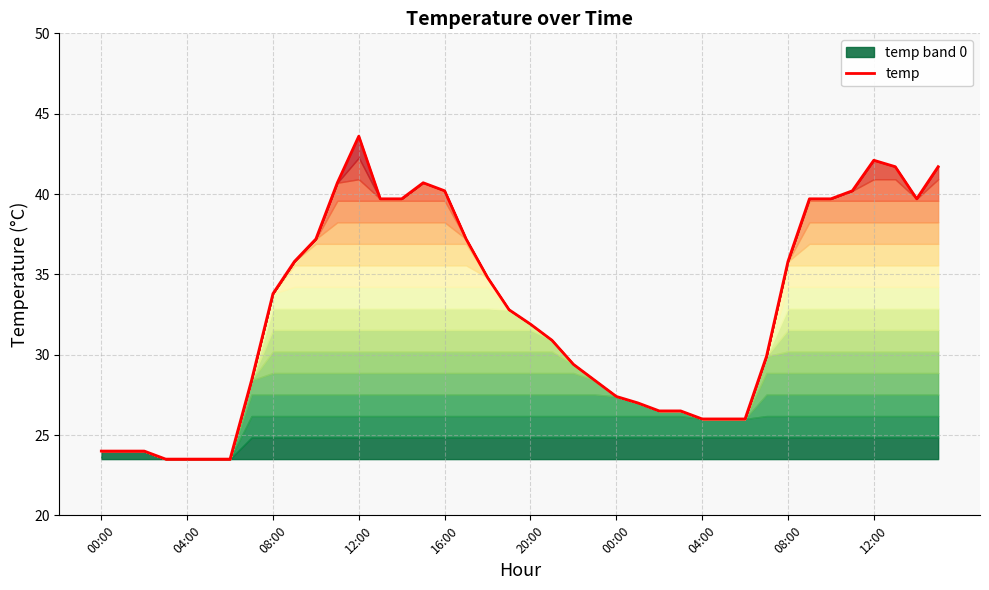

Which has a higher value, 12:00 or 19?

12:00